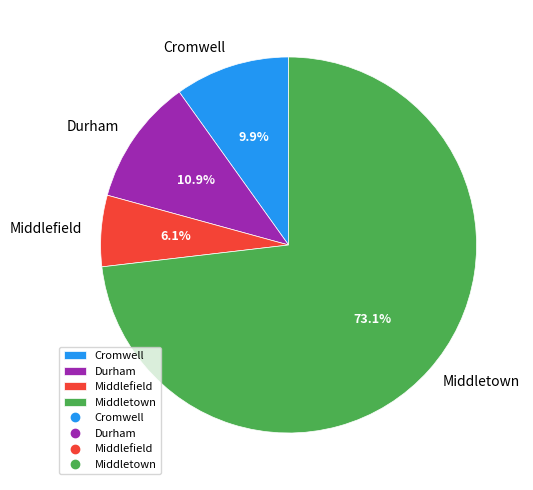

To the nearest percent, what is the difference between the largest and smallest slice percentages?

67%